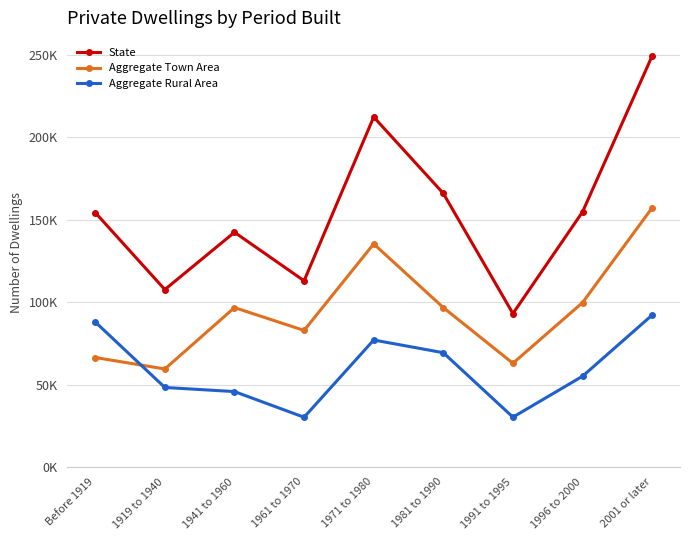

Where is the first local maximum for State?

1941 to 1960